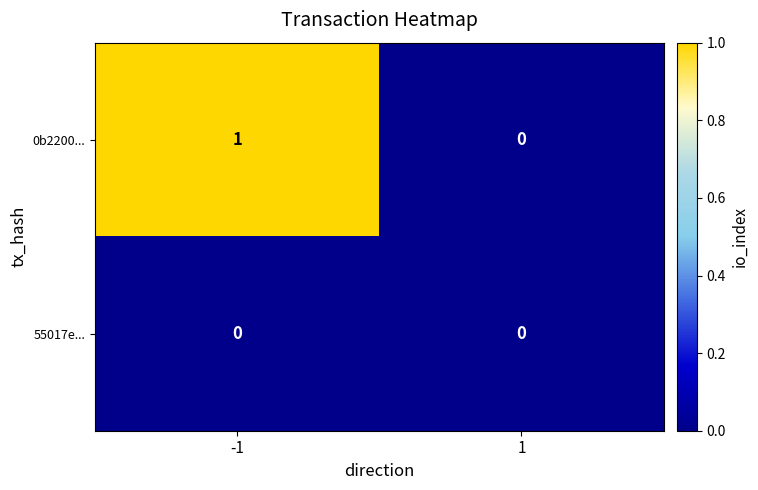

What is the total value across all series at -1?

1